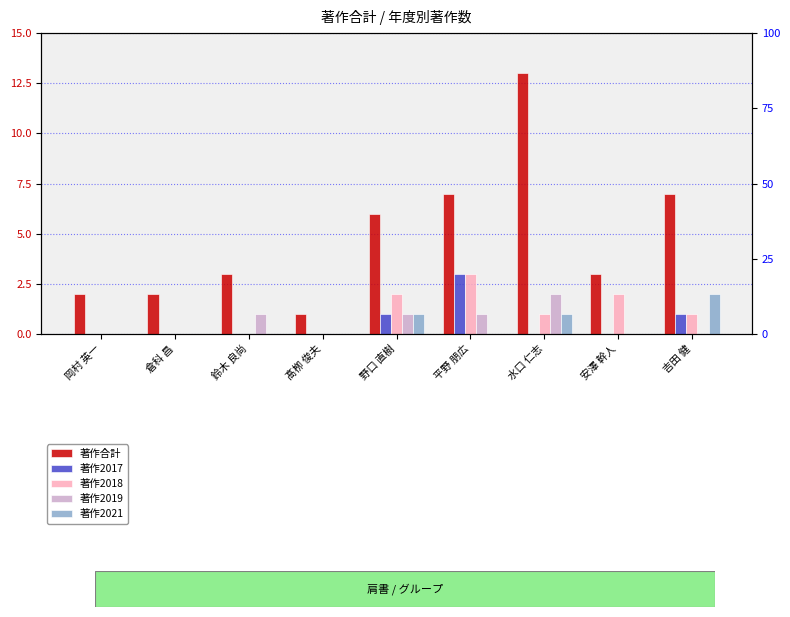

Reading left to right, what are all the values shown in this chart?

著作合計: 岡村 英一=2	倉科 昌=2	鈴木 良尚=3	髙栁 俊夫=1	野口 直樹=6	平野 朋広=7	水口 仁志=13	安澤 幹人=3	吉田 健=7
著作2017: 岡村 英一=0	倉科 昌=0	鈴木 良尚=0	髙栁 俊夫=0	野口 直樹=1	平野 朋広=3	水口 仁志=0	安澤 幹人=0	吉田 健=1
著作2018: 岡村 英一=0	倉科 昌=0	鈴木 良尚=0	髙栁 俊夫=0	野口 直樹=2	平野 朋広=3	水口 仁志=1	安澤 幹人=2	吉田 健=1
著作2019: 岡村 英一=0	倉科 昌=0	鈴木 良尚=1	髙栁 俊夫=0	野口 直樹=1	平野 朋広=1	水口 仁志=2	安澤 幹人=0	吉田 健=0
著作2021: 岡村 英一=0	倉科 昌=0	鈴木 良尚=0	髙栁 俊夫=0	野口 直樹=1	平野 朋広=0	水口 仁志=1	安澤 幹人=0	吉田 健=2